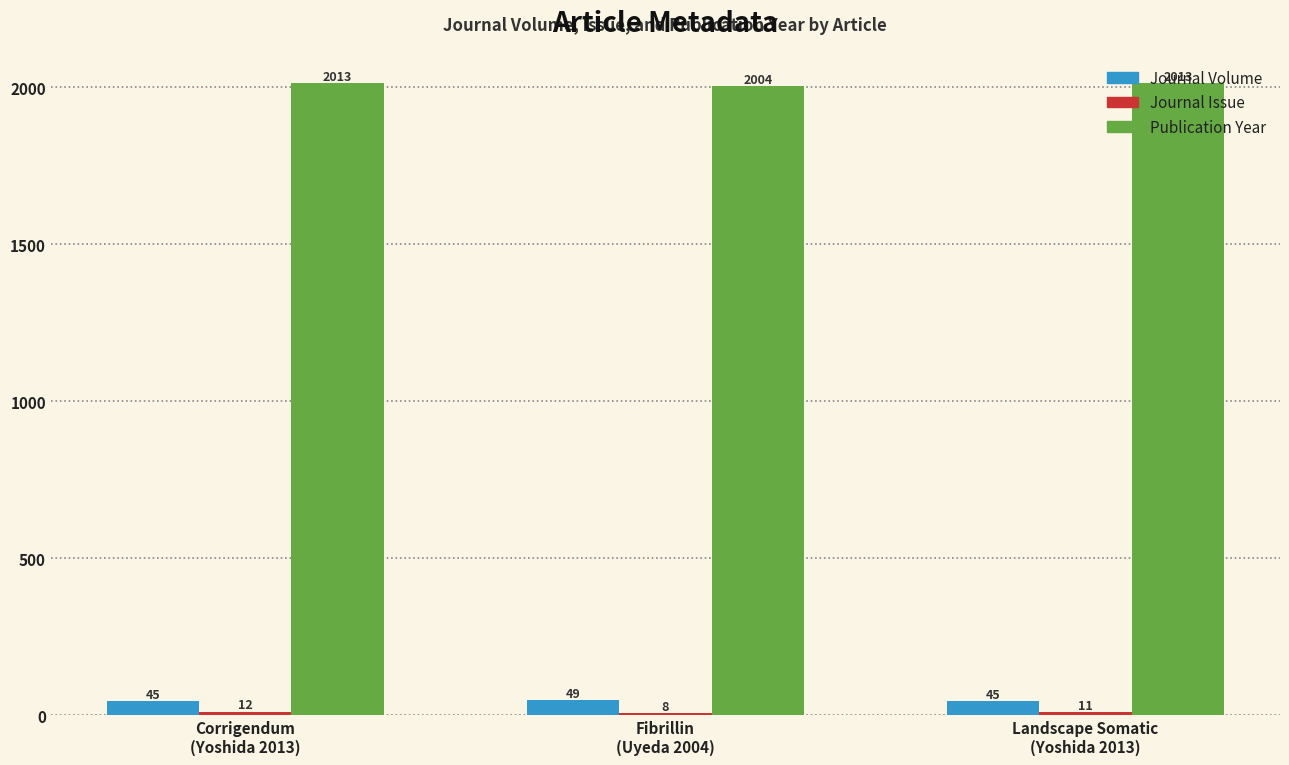

What is the average value of the Publication Year series?

2010